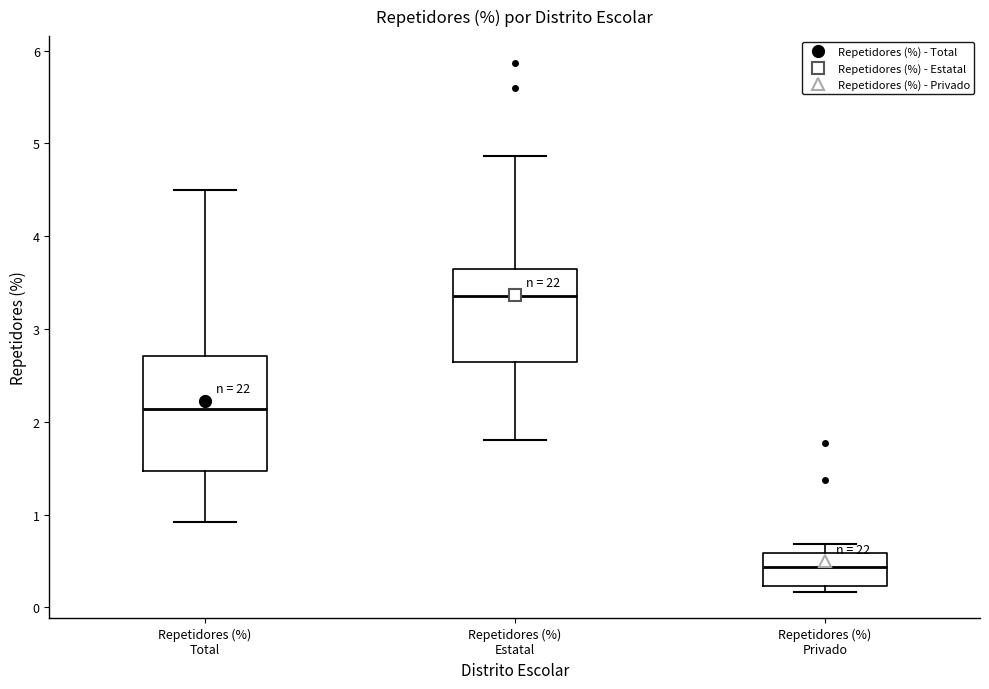

Reading left to right, read every box against the y-axis: the position of its median line, the range the box covers, and the ends of its whiskers. The values are not printed on the chart, so give them approximately, as read against the axis.

Repetidores (%) Total: median 2.1, box 1.5 to 2.7, whiskers 0.9 to 4.5
Repetidores (%) Estatal: median 3.4, box 2.6 to 3.6, whiskers 1.8 to 4.9
Repetidores (%) Privado: median 0.4, box 0.2 to 0.6, whiskers 0.2 (just below the box's lower edge) to 0.7